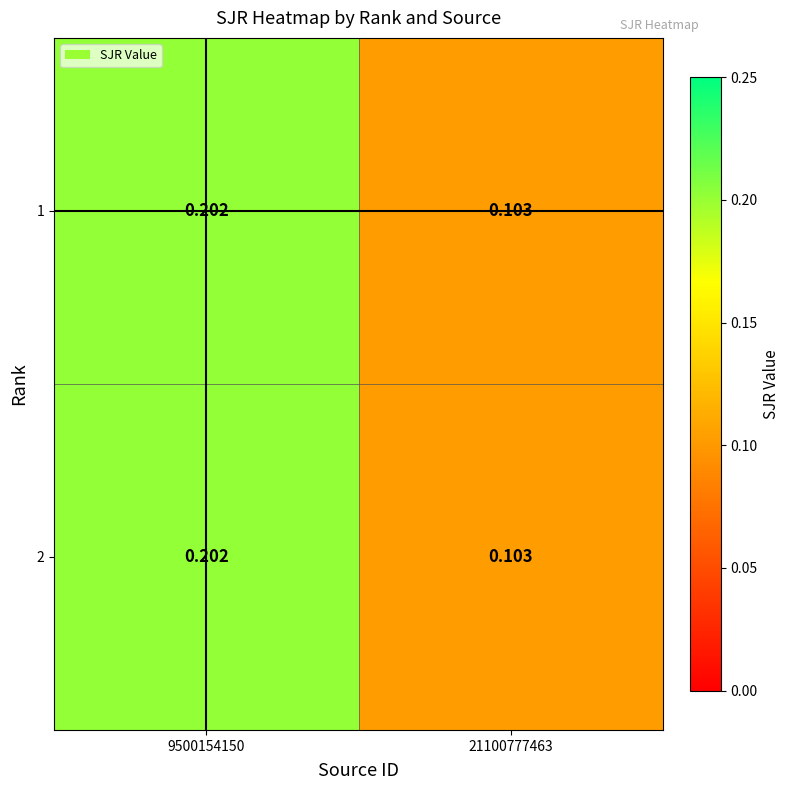

Count the number of categories in the chart.

2